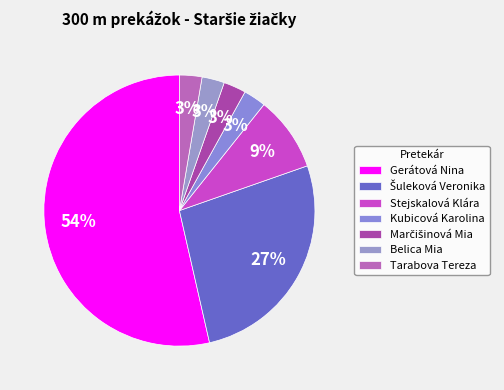

Count the number of slices in the pie.

7